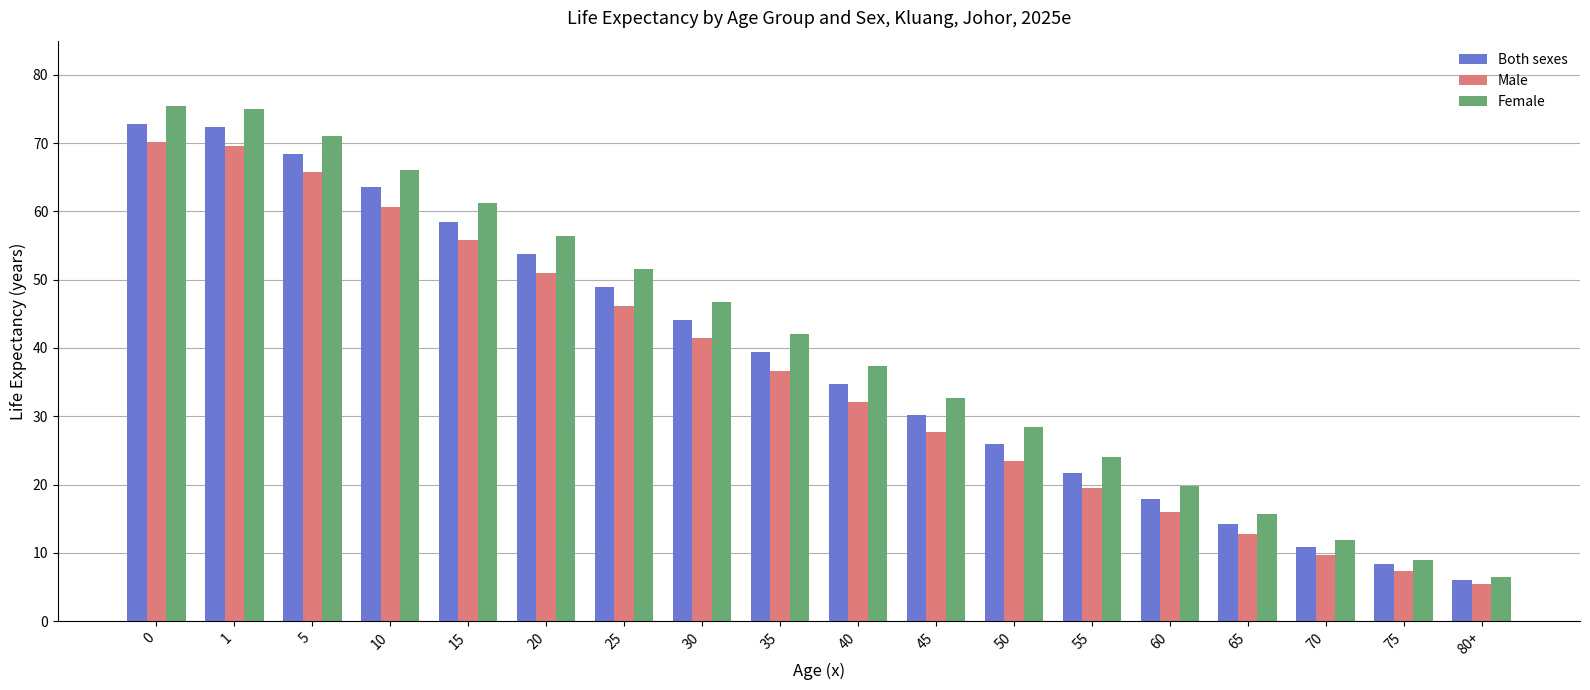

Between 15 and 65, which series saw the biggest shift?

Female